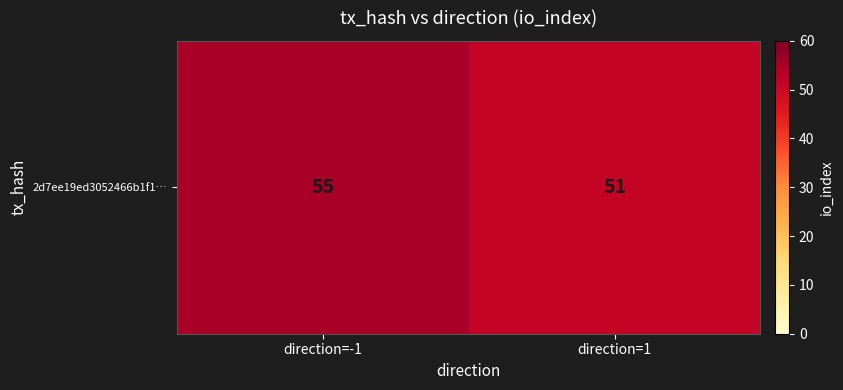

What is the sum of all values?

106